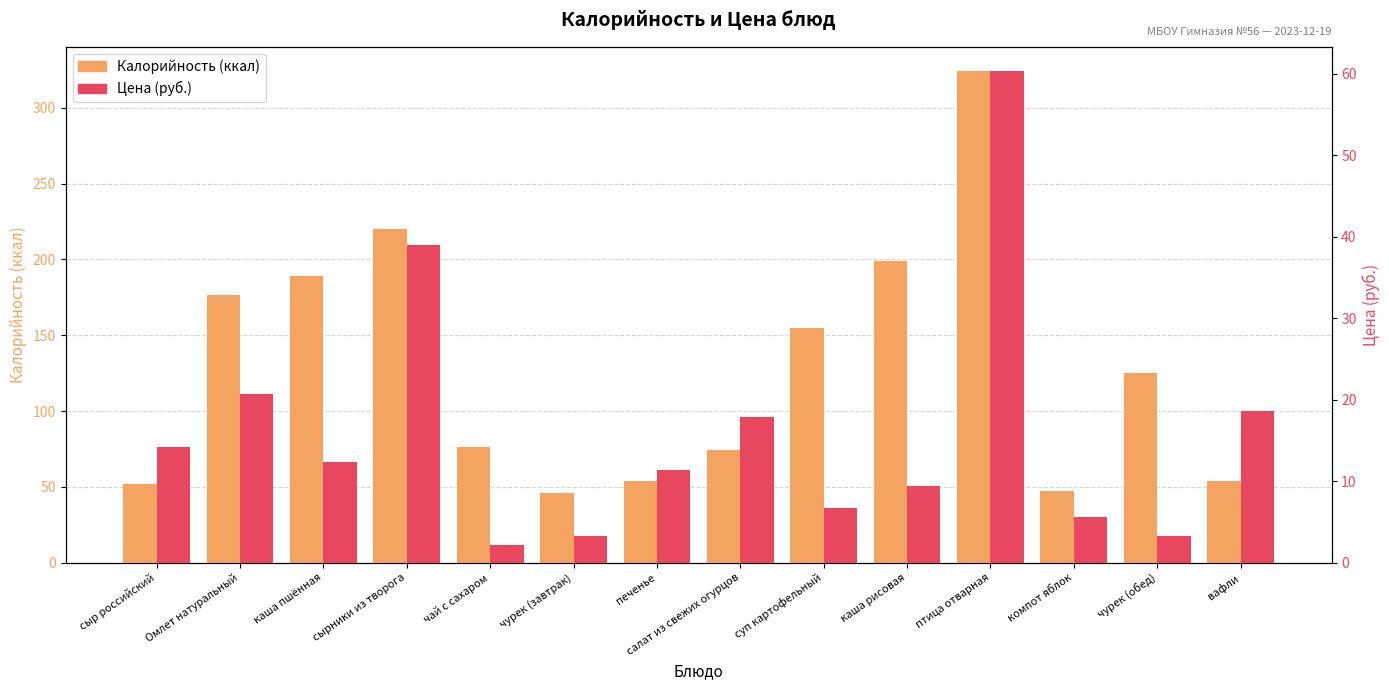

What is the difference between the maximum and second lowest values in the Цена series?

57.0